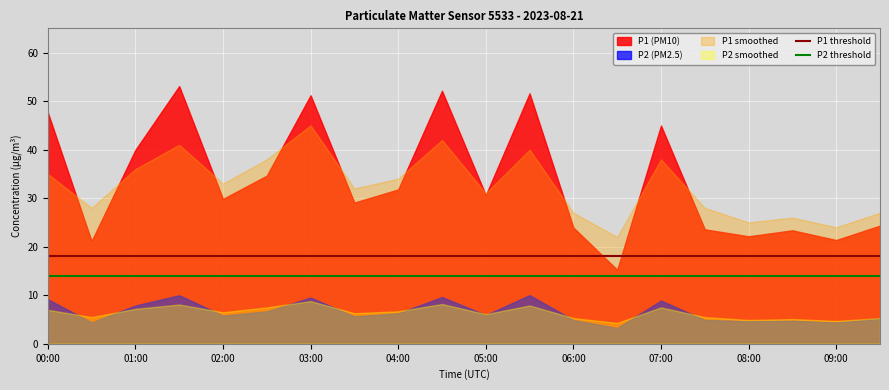

What is the average value of the P1 threshold series?

18